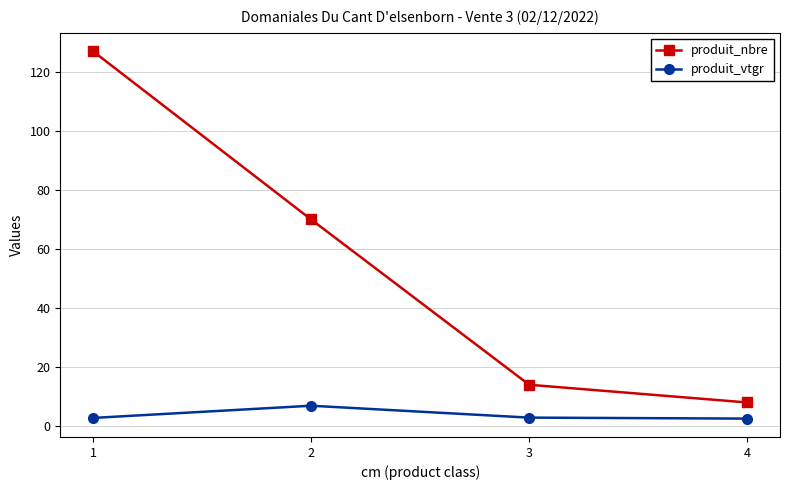

Where is the first local maximum for produit_vtgr?

2